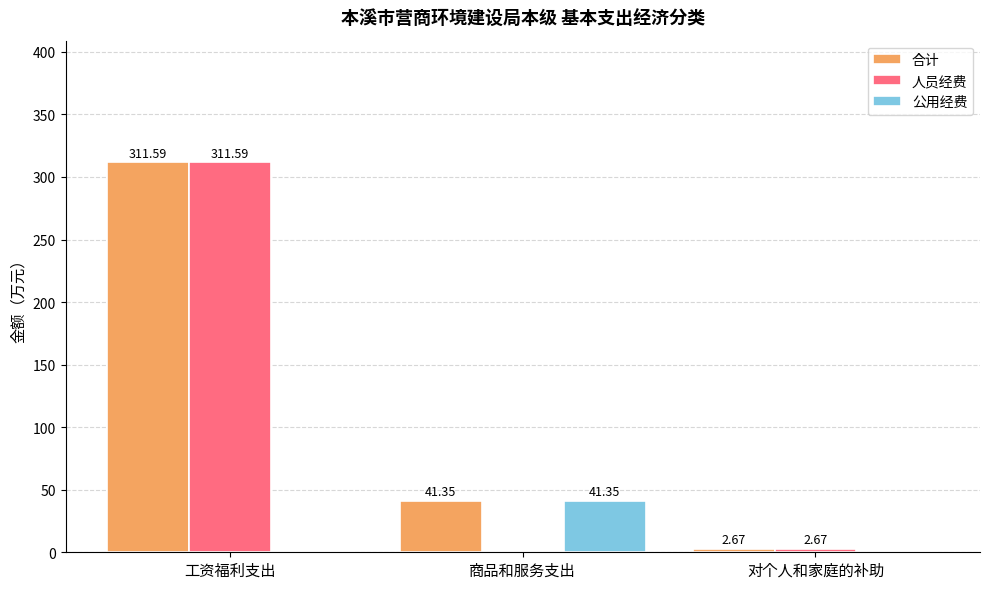

True or false: 公用经费 has a value of 65.1 at 商品和服务支出.

False